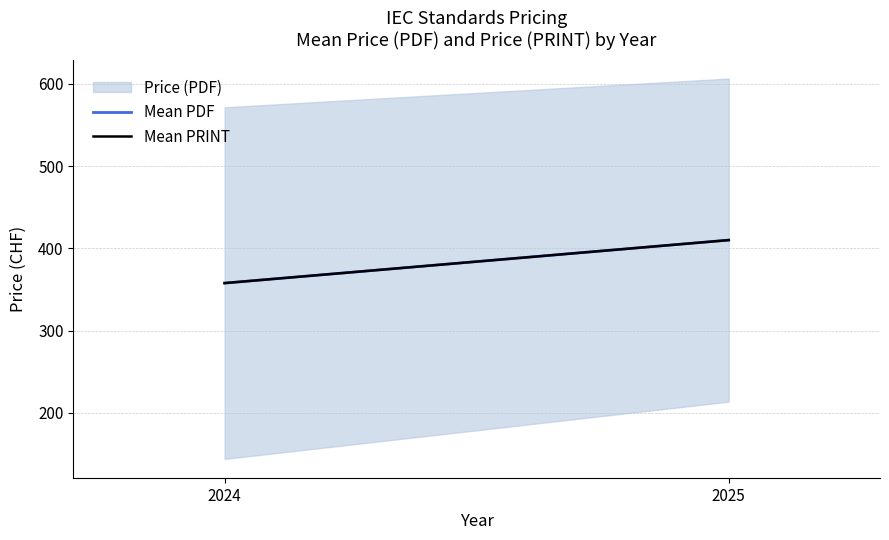

Read the Mean PRINT value at 2024.

357.7